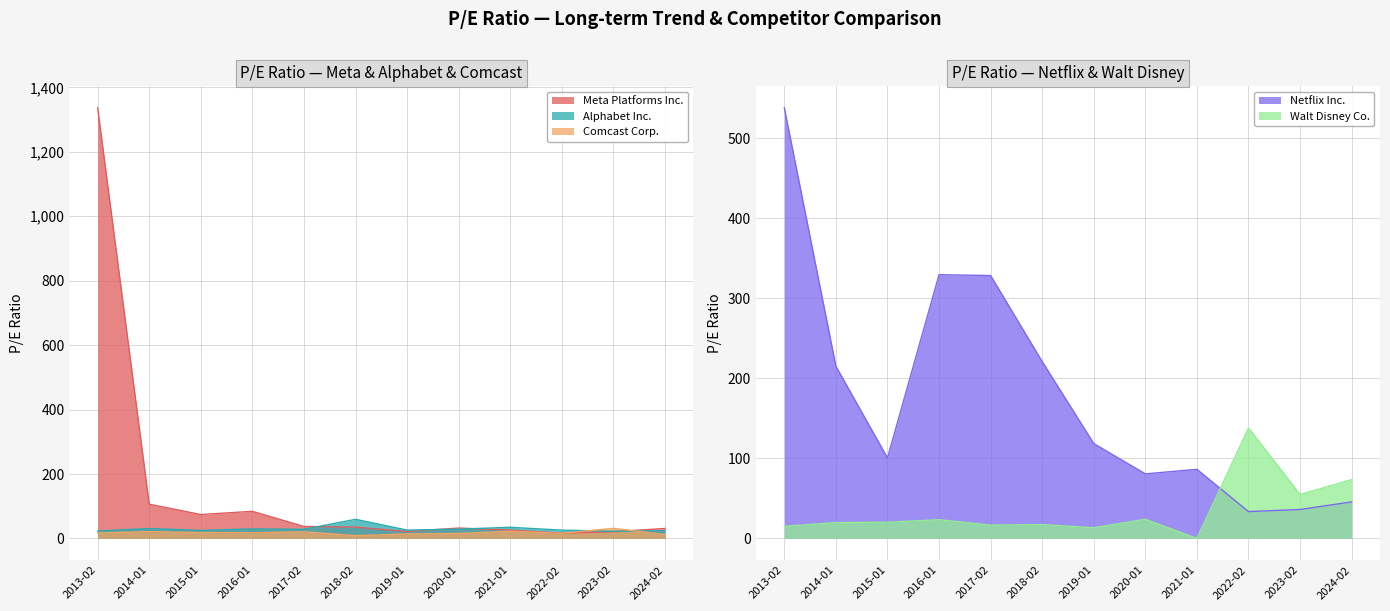

Between which two adjacent categories do Walt Disney Co. and Netflix Inc. first intersect?

2021-01 and 2022-02